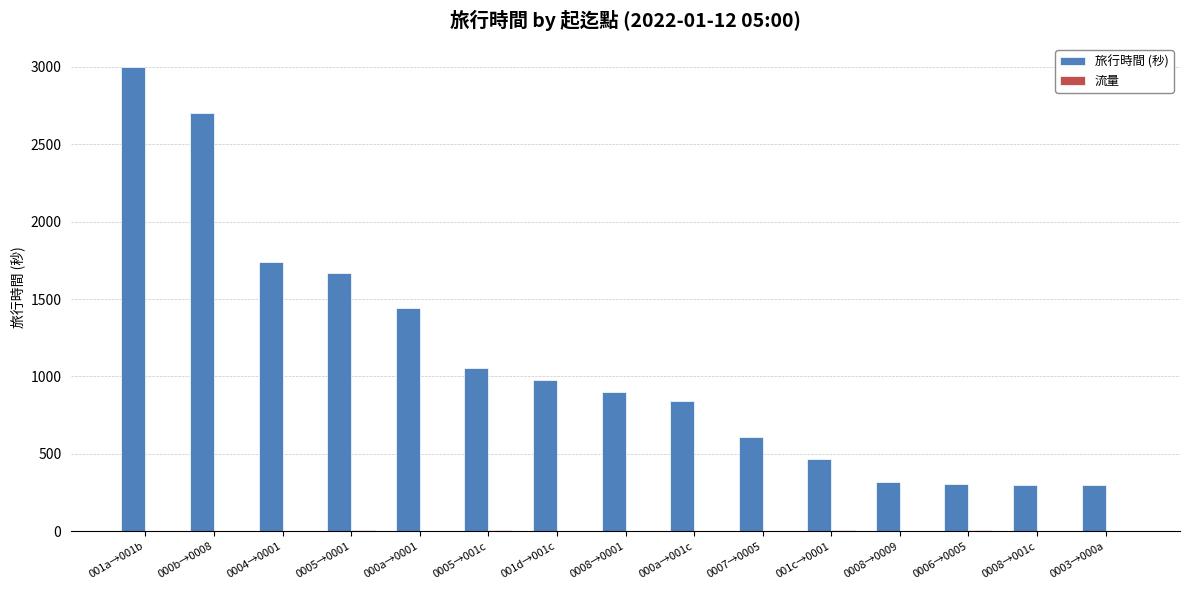

What is the sum of all 旅行時間 (秒) values?

16618